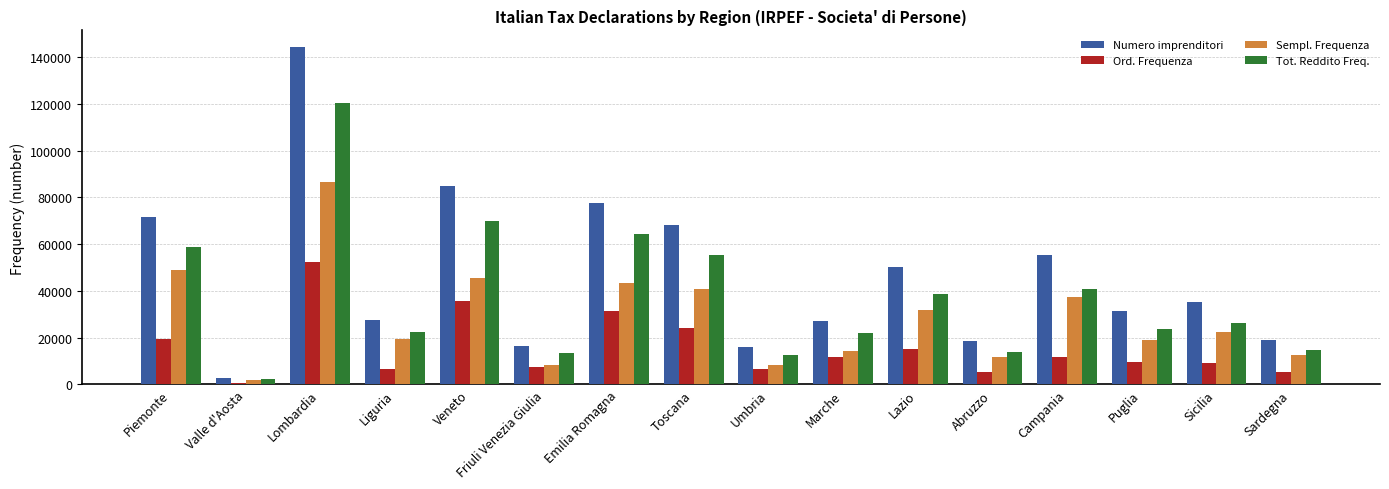

What is the difference between the maximum and second lowest values in the Numero imprenditori series?

128405